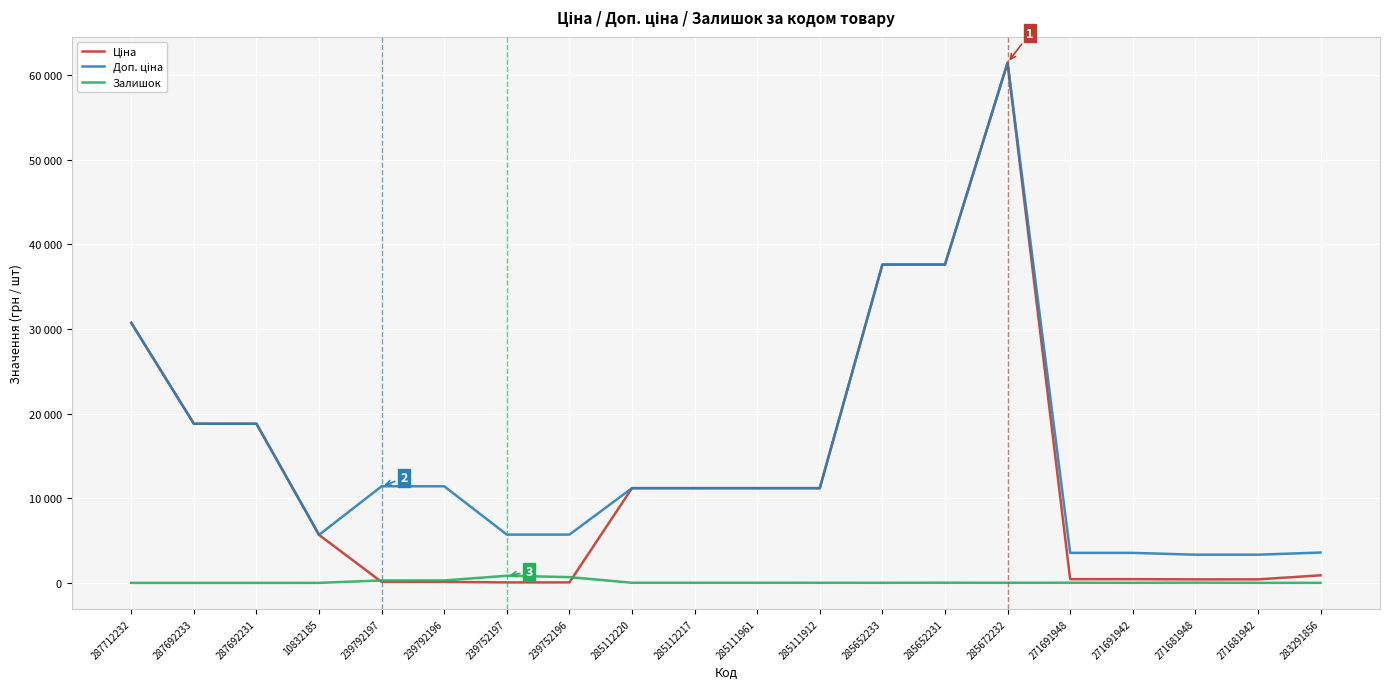

How many interior local peaks does the Доп. ціна series have?

1